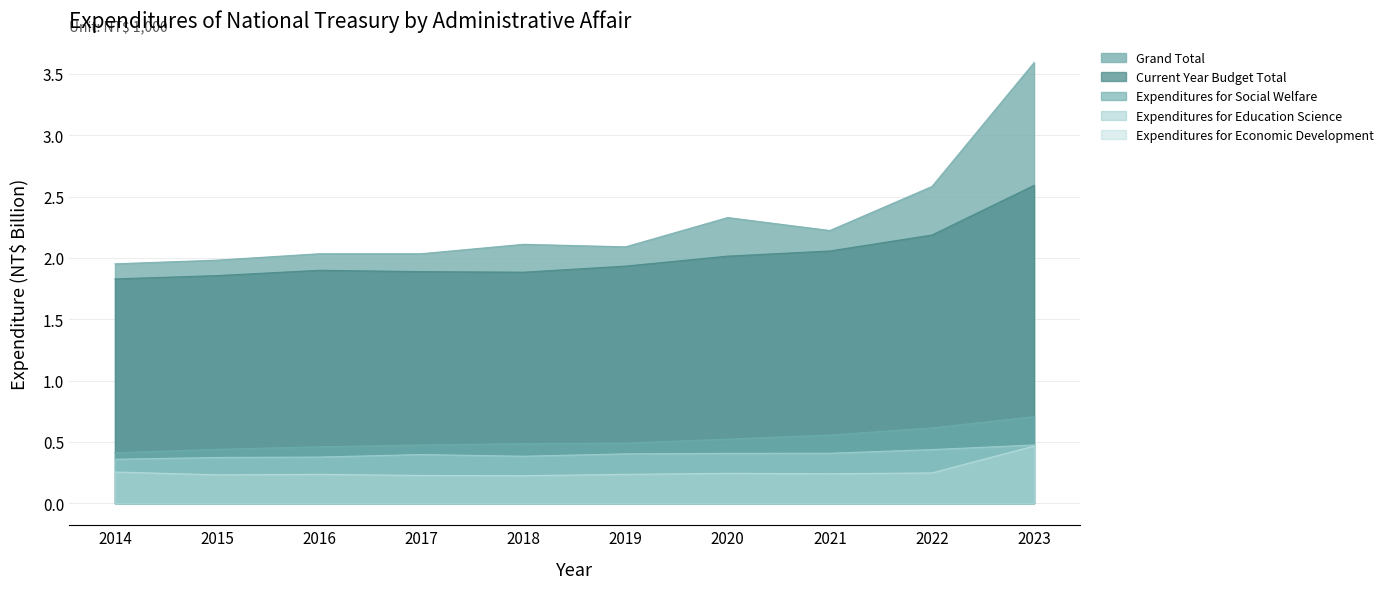

What is the approximate value of Grand Total at 2019?

2.1